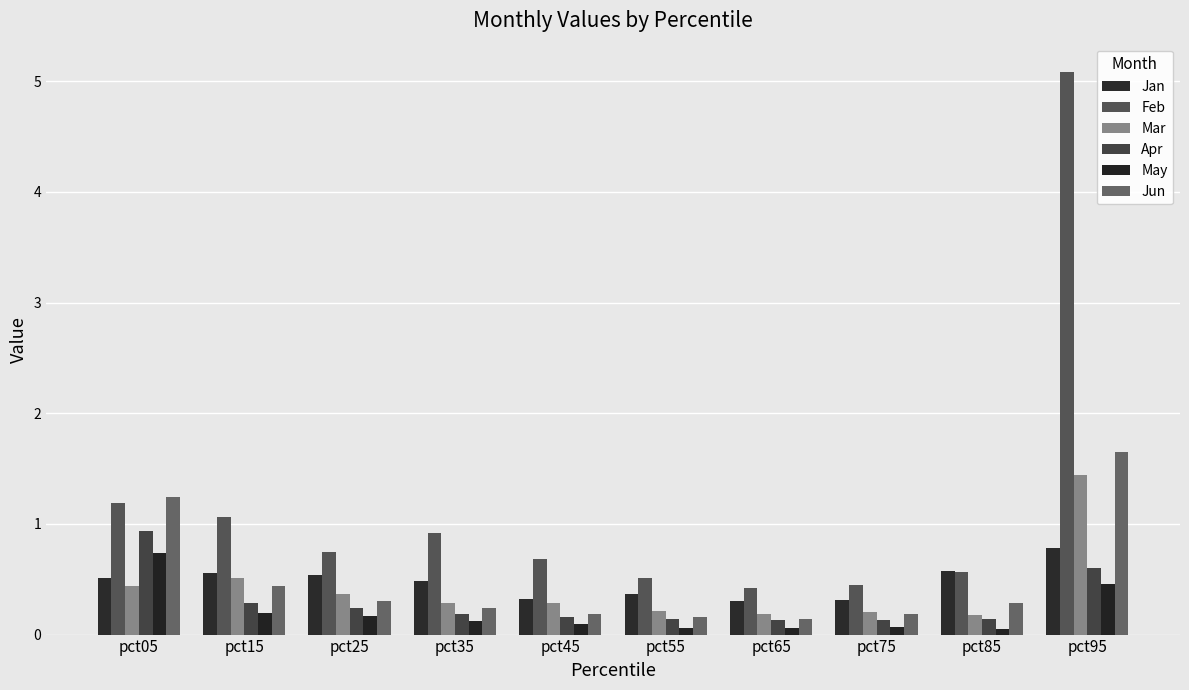

The value of Jan at pct45 is 0.2. True or false?

False